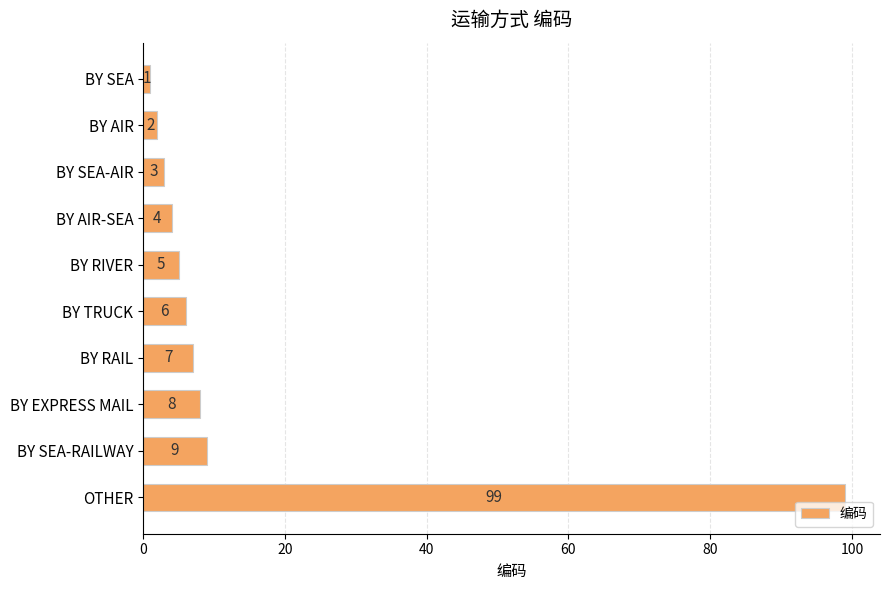

Is it true that the value at BY SEA-RAILWAY is 15?

False